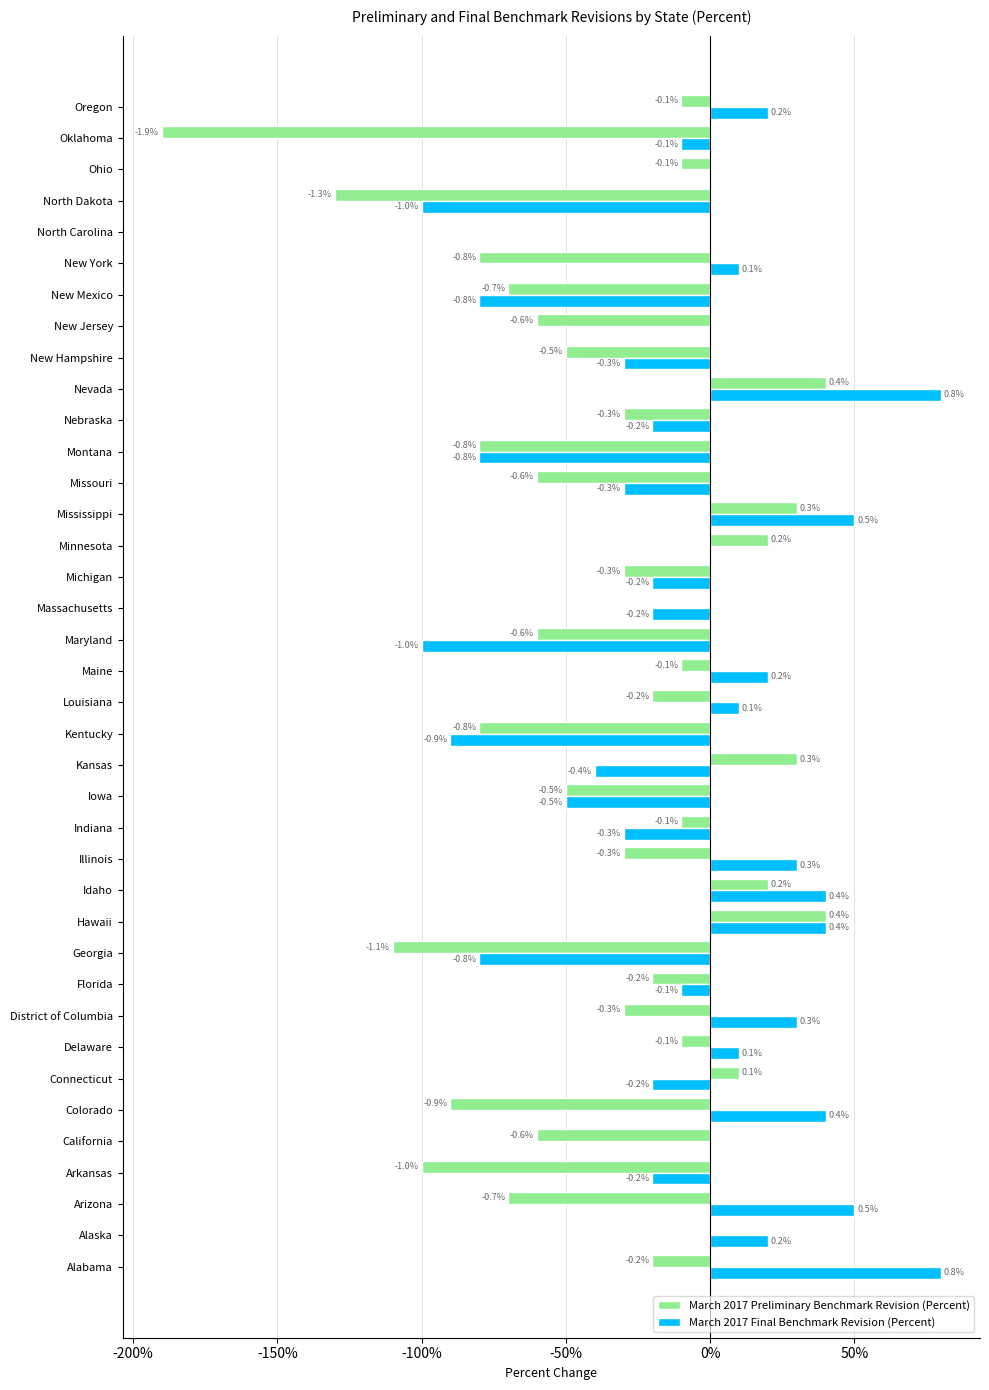

What are all the series names shown in the legend?

March 2017 Preliminary Benchmark Revision (Percent), March 2017 Final Benchmark Revision (Percent)